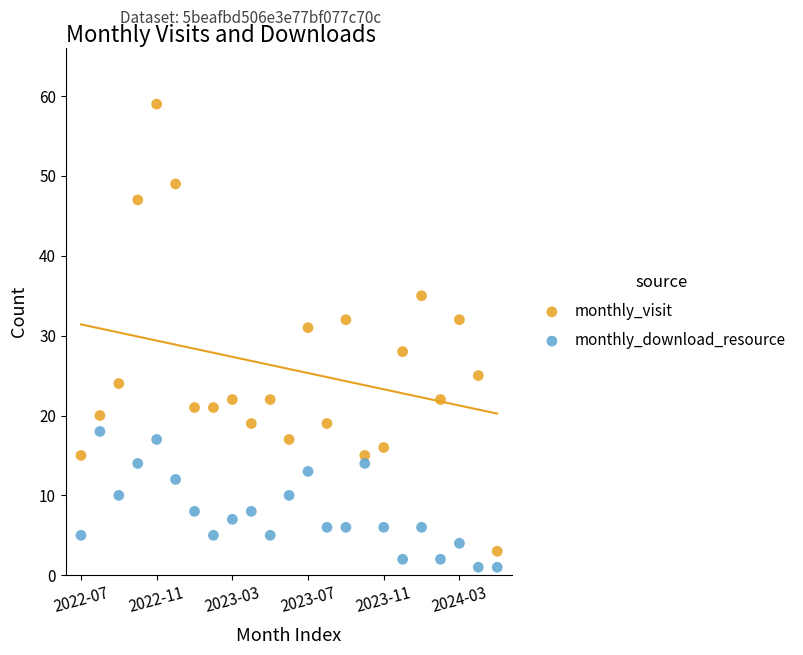

Which series has the largest Y range (max minus min)?

monthly_visit